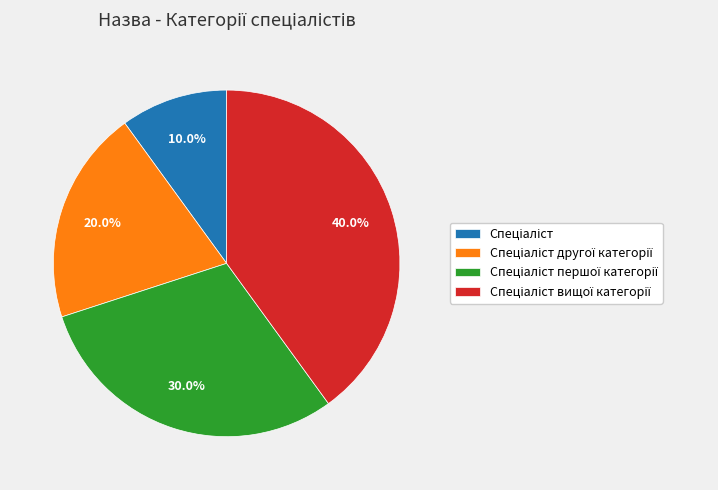

Is there any slice that represents more than half of the pie?

No